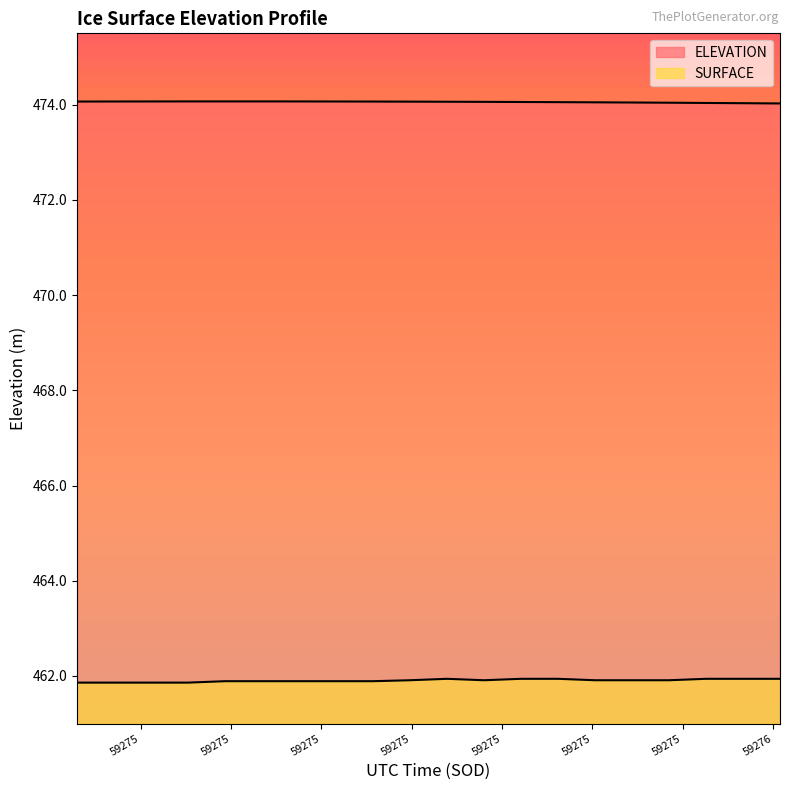

What is the sum of the ELEVATION values at 59274.7704 and 59275.0161?

948.1